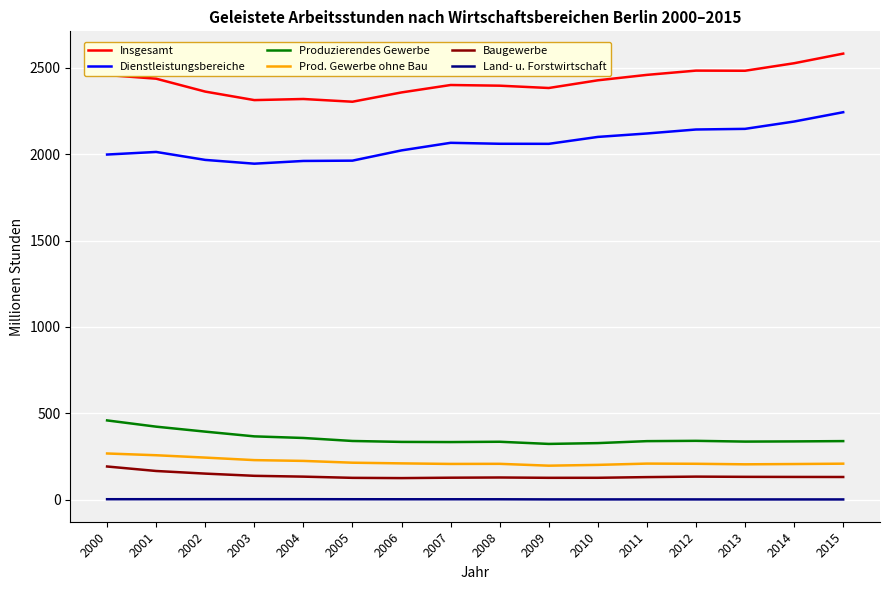

Where does the Produzierendes Gewerbe series first go above 338?

2000